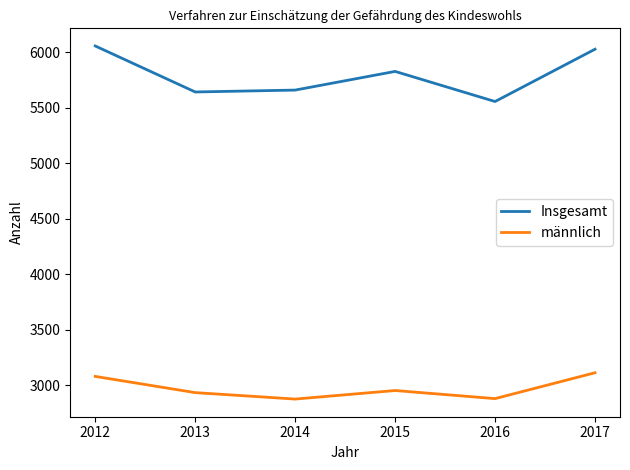

How many interior local valleys does the männlich series have?

2